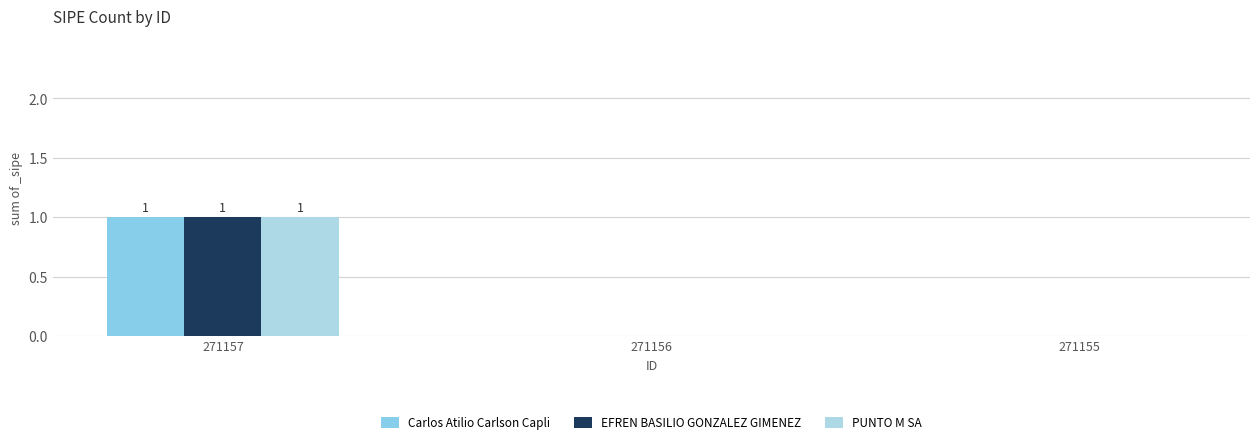

The value of Carlos Atilio Carlson Capli at 271156 is 0. True or false?

True